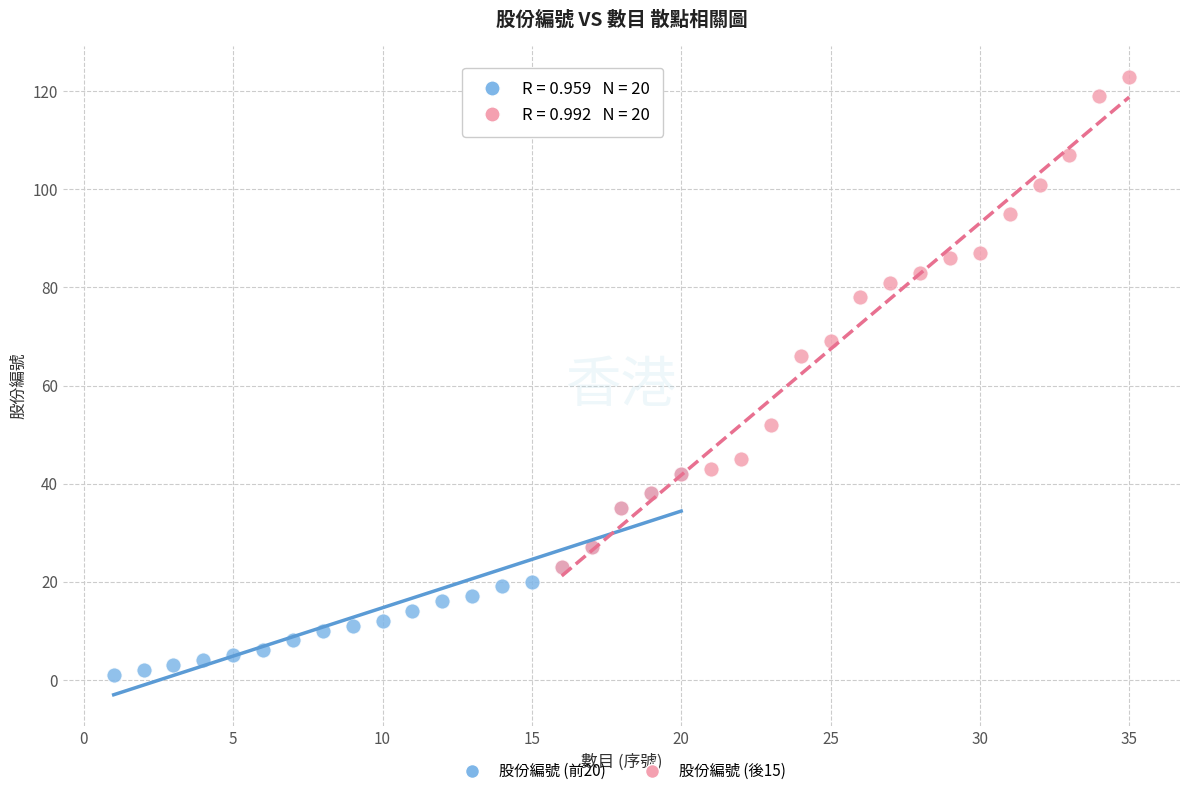

Which series has the widest spread of Y values?

股份編號 (後15)